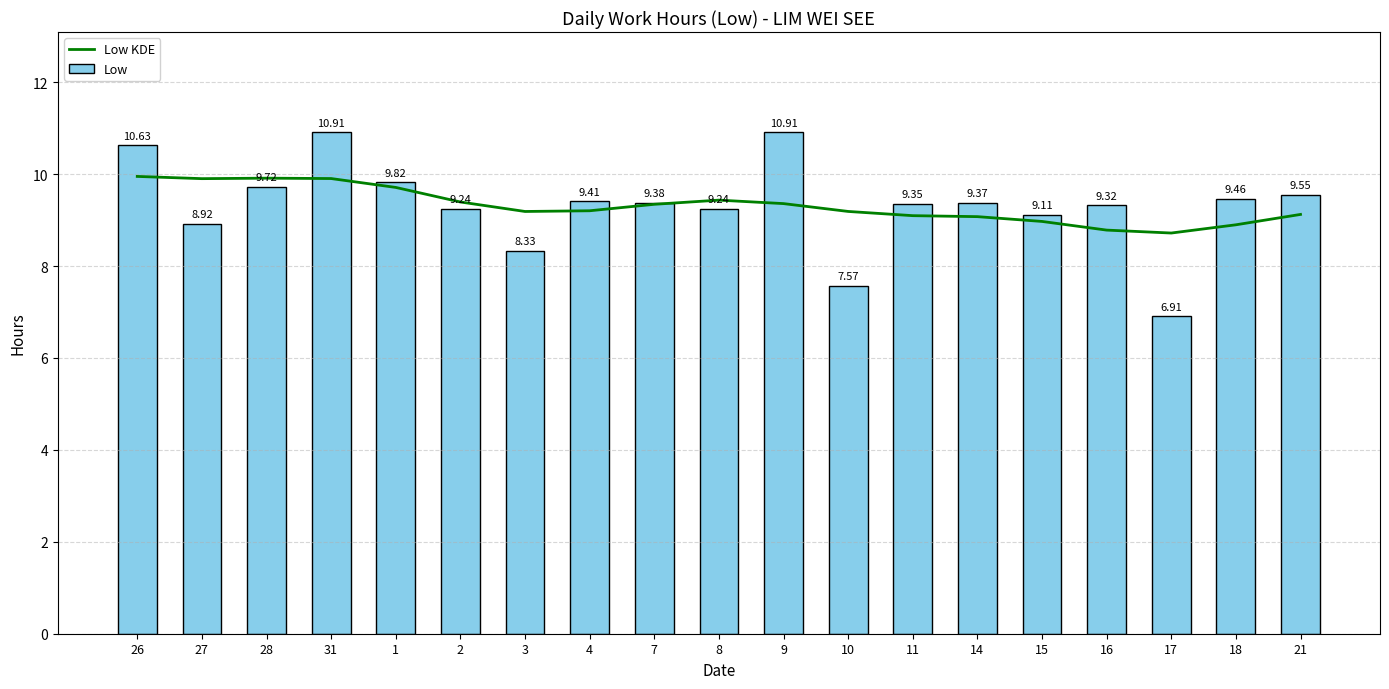

At how many categories does at least one series exceed 8?

19